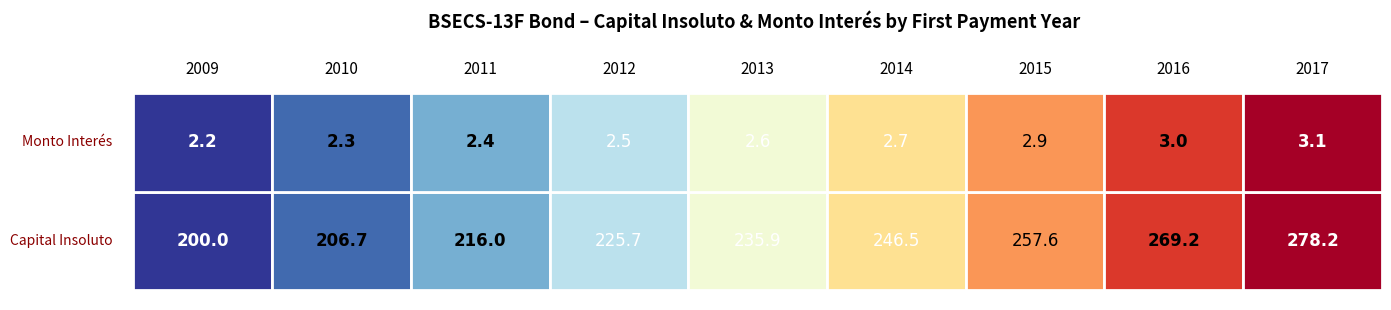

Rank the series at 4 from highest to lowest value.

Capital Insoluto, Monto Interés